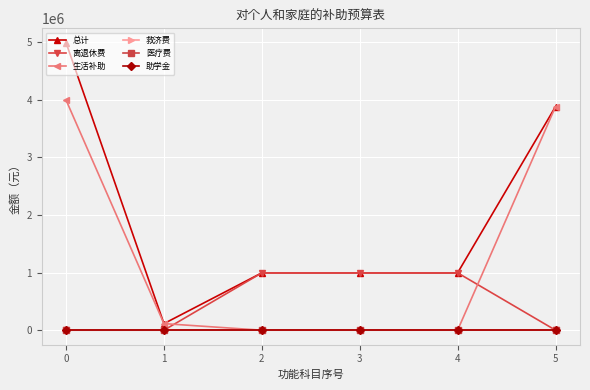

At how many categories does at least one series exceed 385524?

5